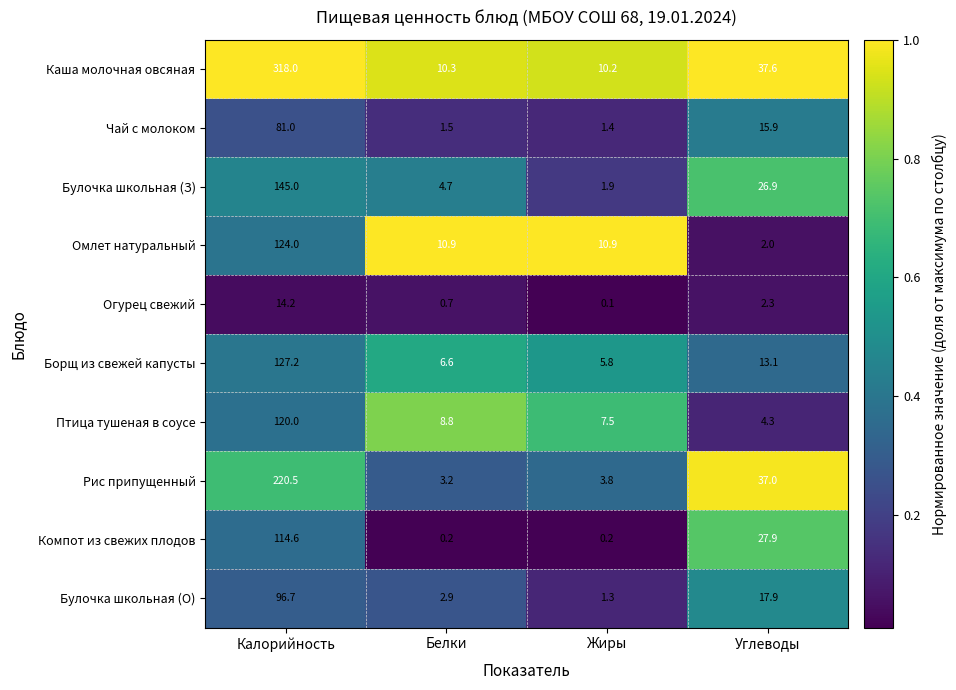

At which label does Птица тушеная в соусе first exceed 8?

Калорийность